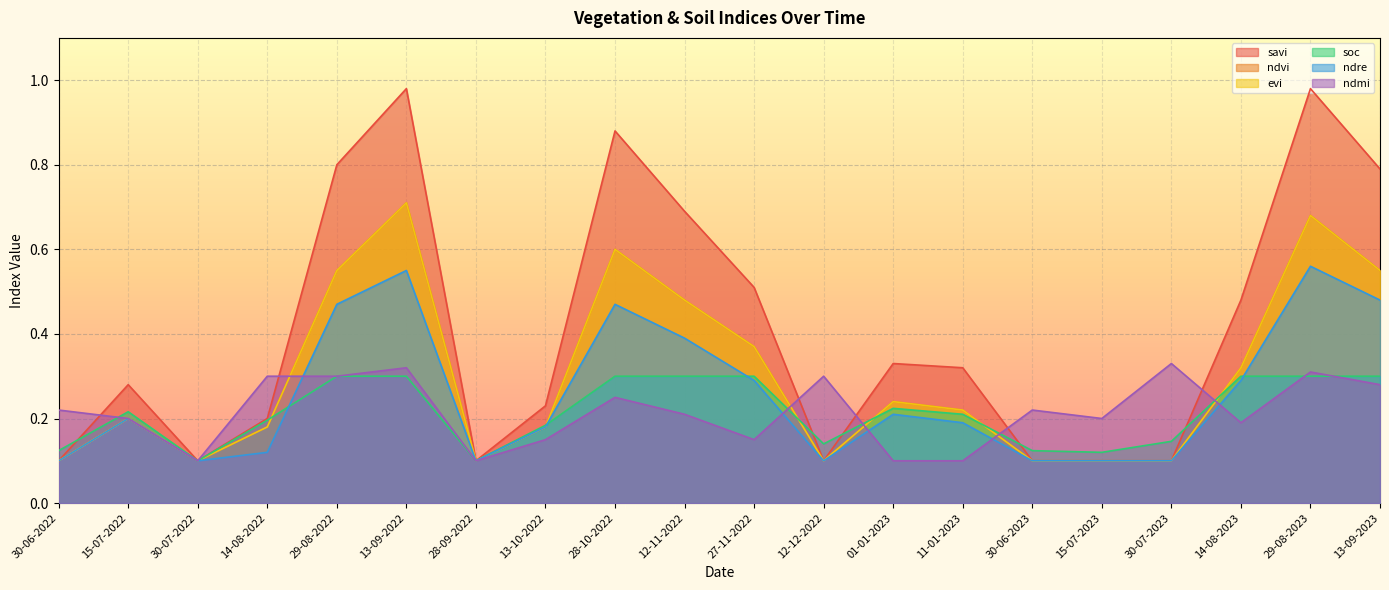

Where is ndre nearest to the value 0?

30-06-2022